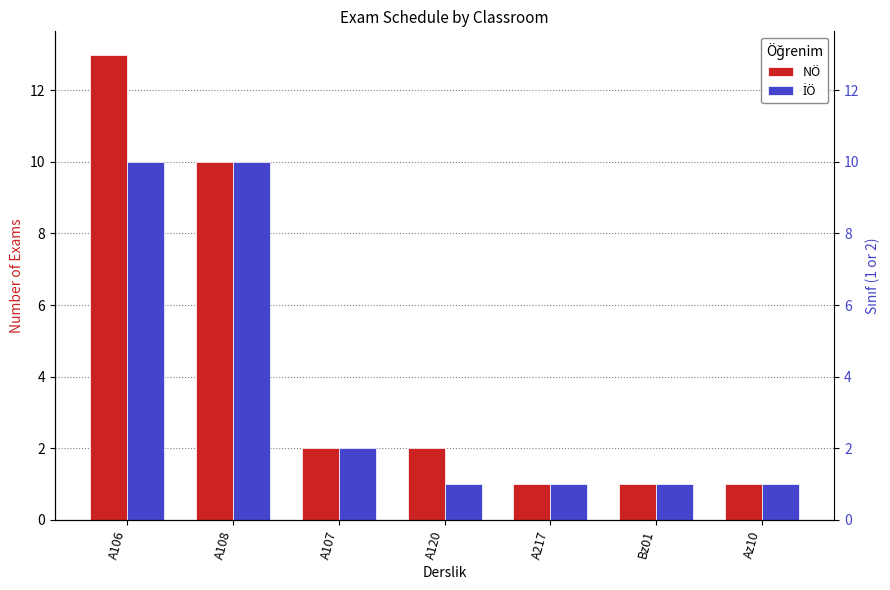

What is the difference between the maximum and minimum values in the İÖ series?

9